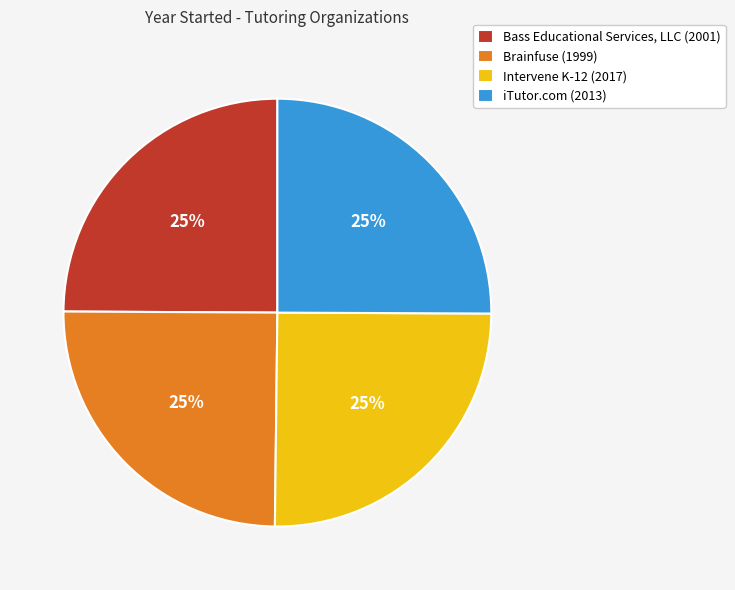

To the nearest percent, what portion does Brainfuse represent?

25%